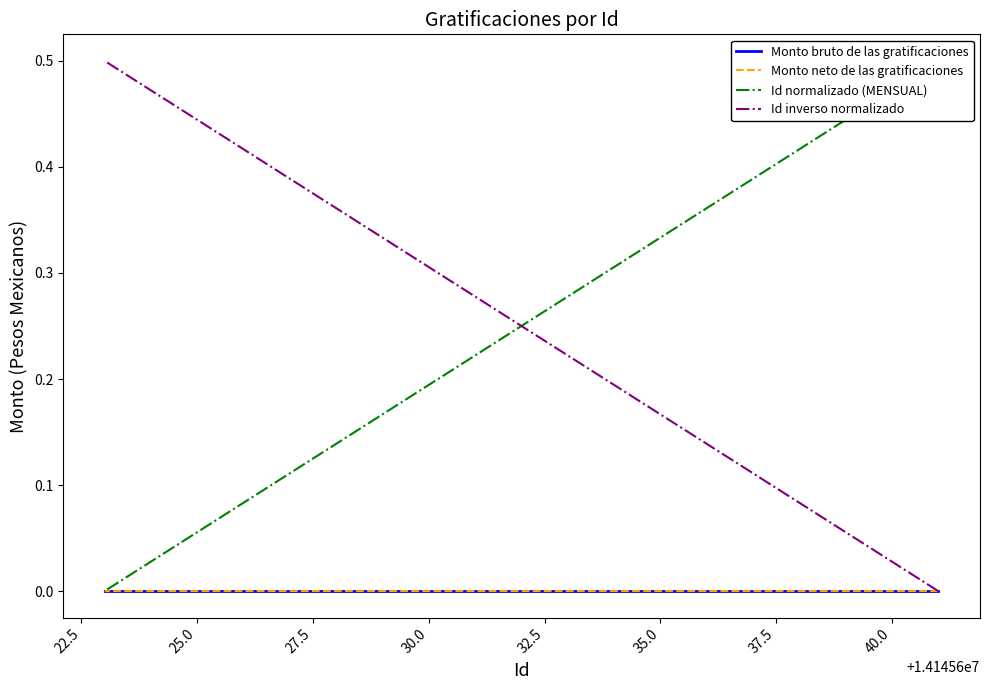

True or false: Monto bruto de las gratificaciones has a value of 0.0 at 30.0.

True